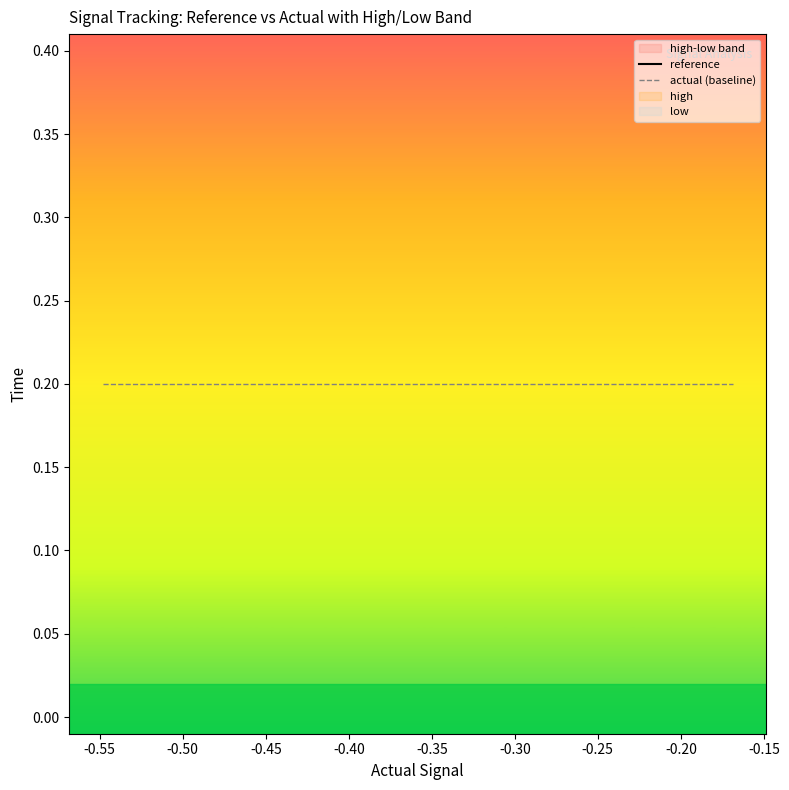

The actual (baseline) series shows 0.2 at -0.55. True or false?

True